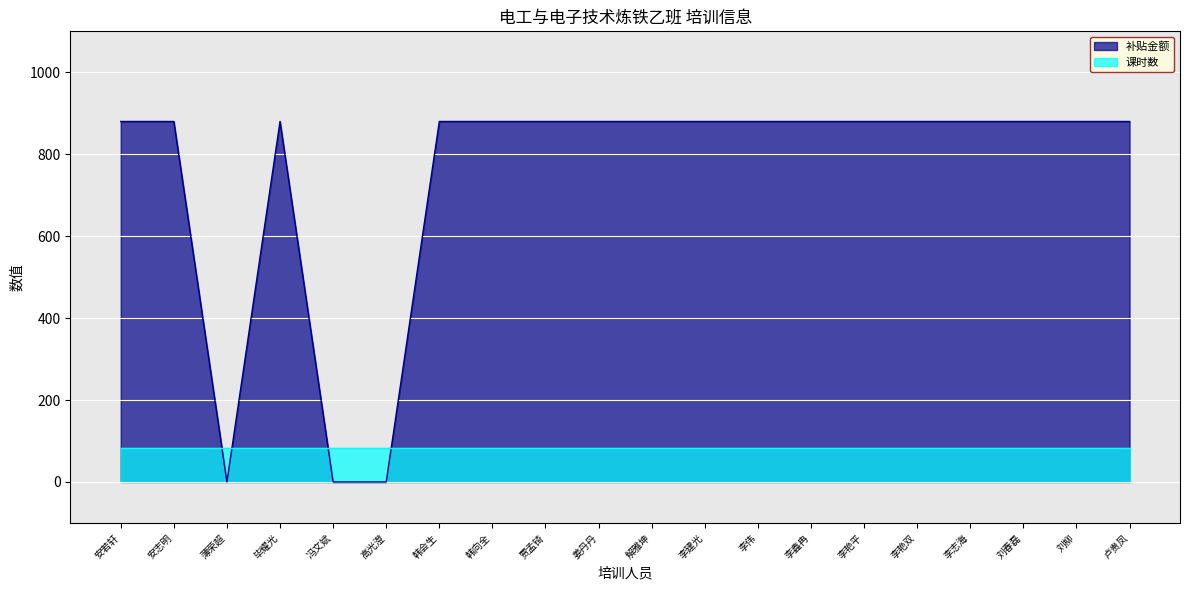

How many interior local valleys (lower than both neighbors) does the data have?

1